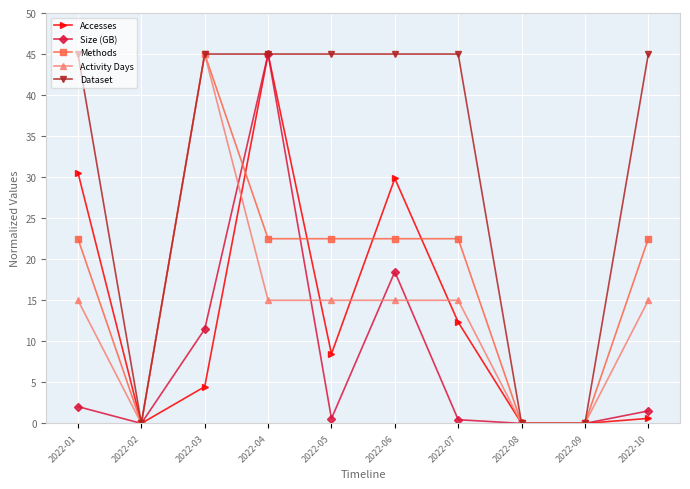

What is the spread (max minus min) of values at 2022-03?

40.5